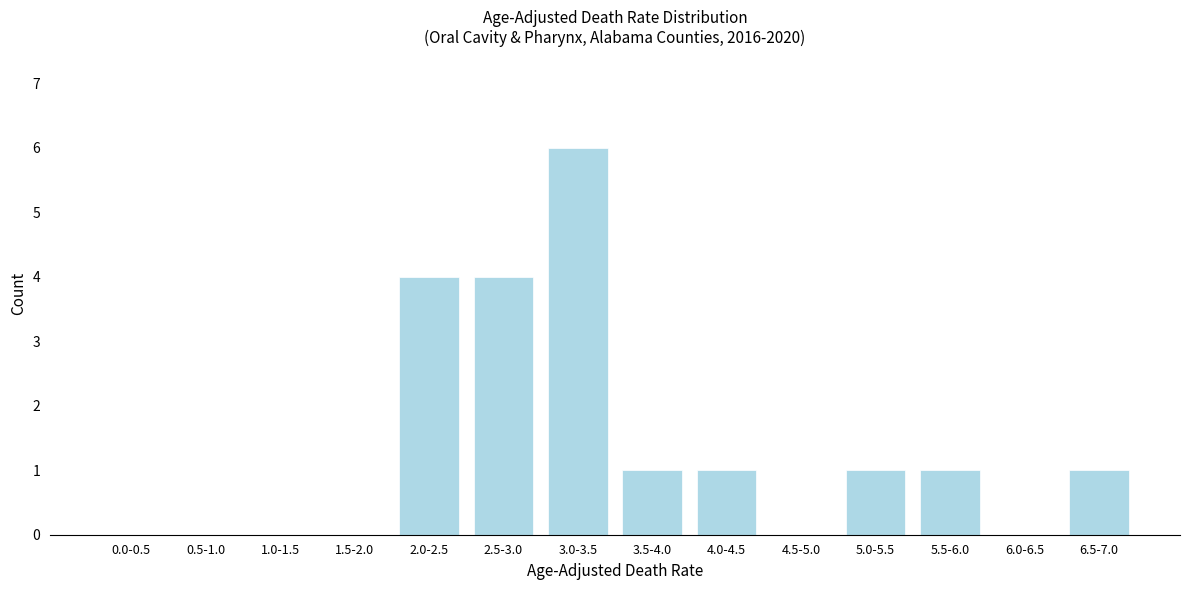

Reading left to right, transcribe all the data shown in this chart.

0.0-0.5=0	0.5-1.0=0	1.0-1.5=0	1.5-2.0=0	2.0-2.5=4	2.5-3.0=4	3.0-3.5=6	3.5-4.0=1	4.0-4.5=1	4.5-5.0=0	5.0-5.5=1	5.5-6.0=1	6.0-6.5=0	6.5-7.0=1